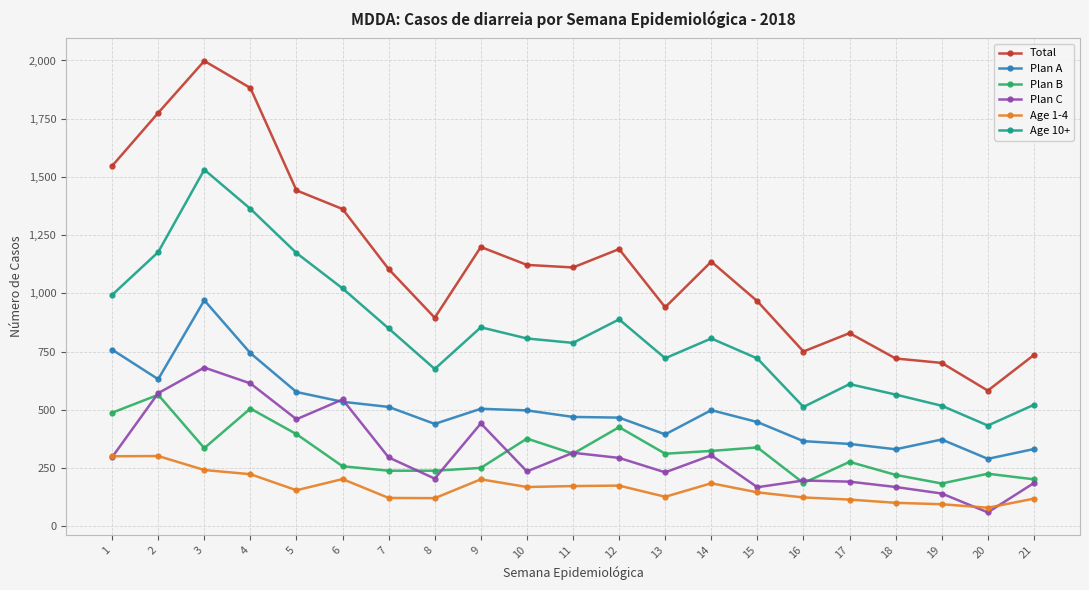

What is the value of the Age 1-4 point at the 18th from the left?

100